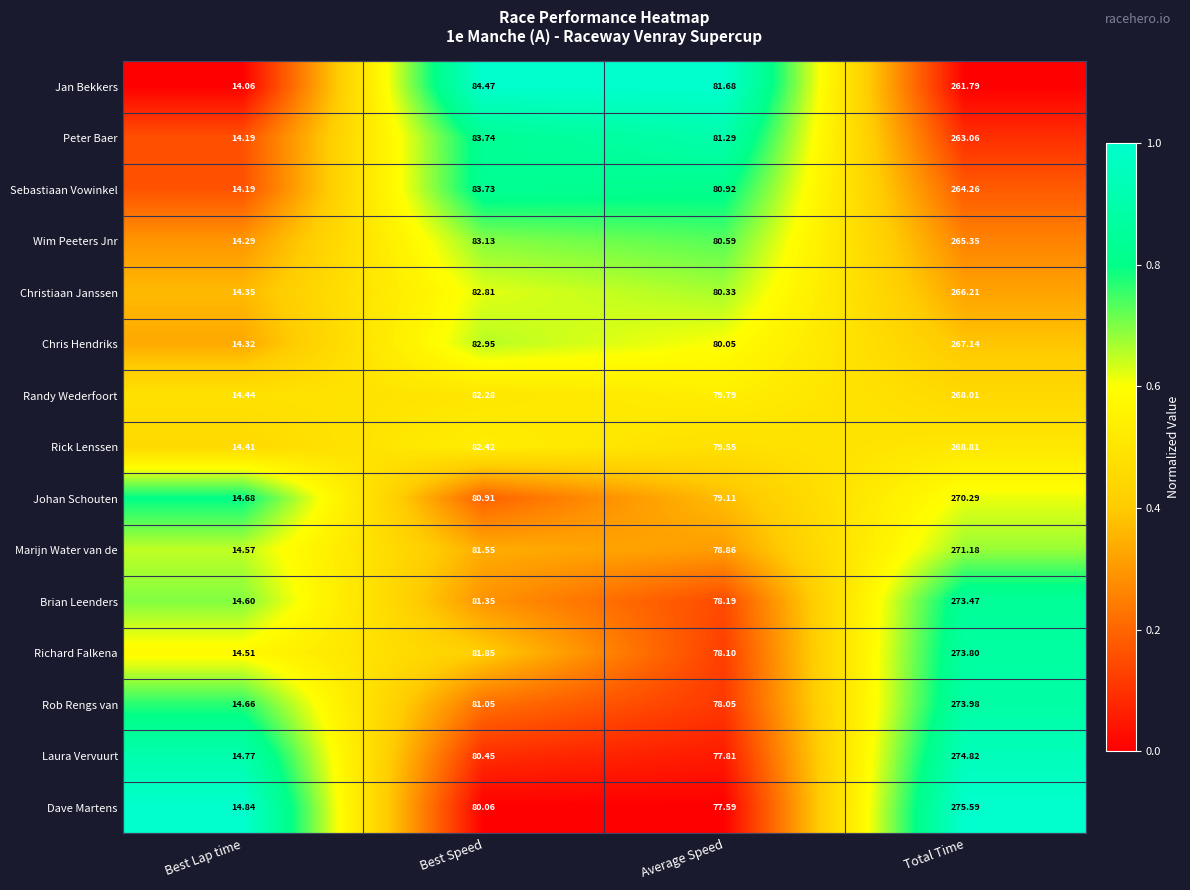

Which label corresponds to the smallest value in the chart?

Best Lap time